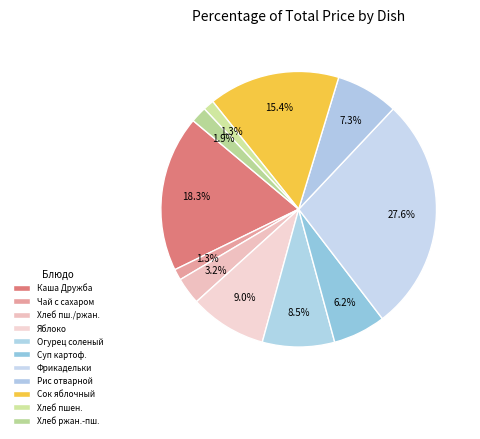

To the nearest percent, what is the difference between the largest and smallest slice percentages?

26%